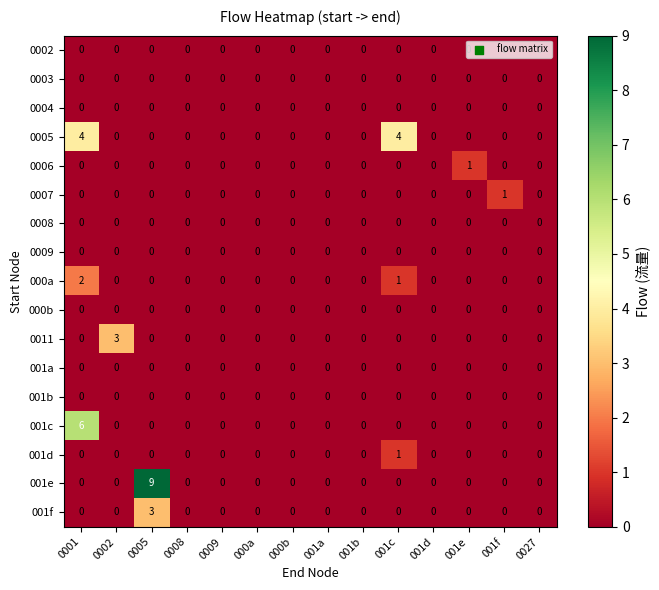

What is the difference between the maximum and minimum values in the 0005 series?

4